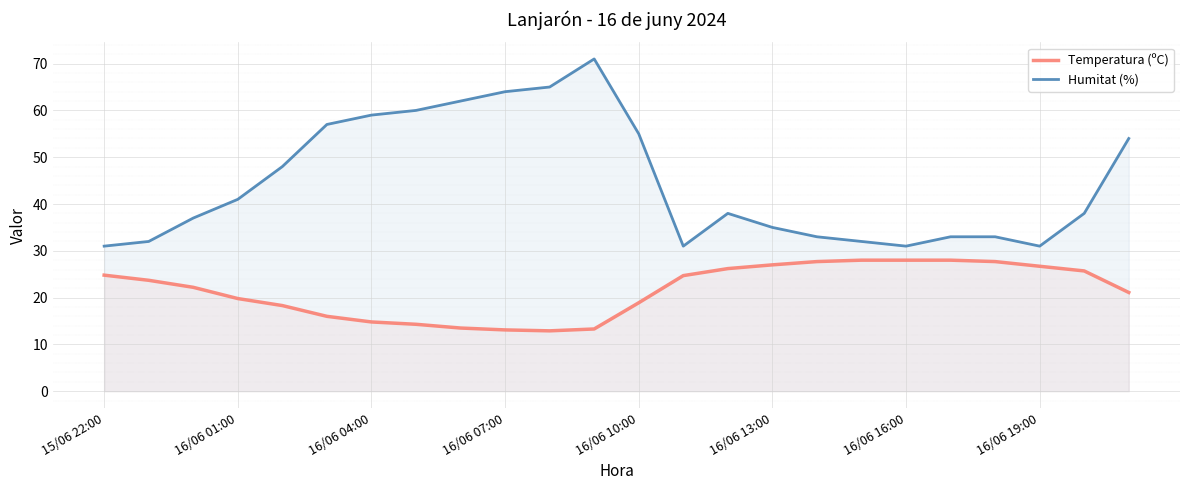

Is it true that Temperatura (ºC) equals 18.9 at 16/06 10:00?

True